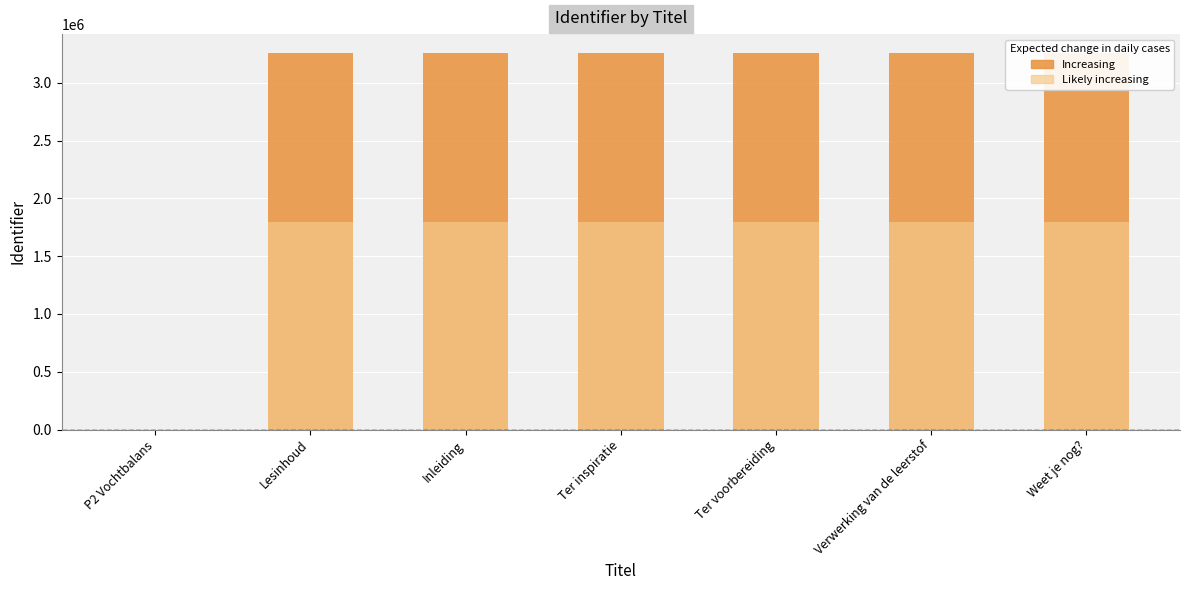

What is the label of the 1st bar from the left?

P2 Vochtbalans